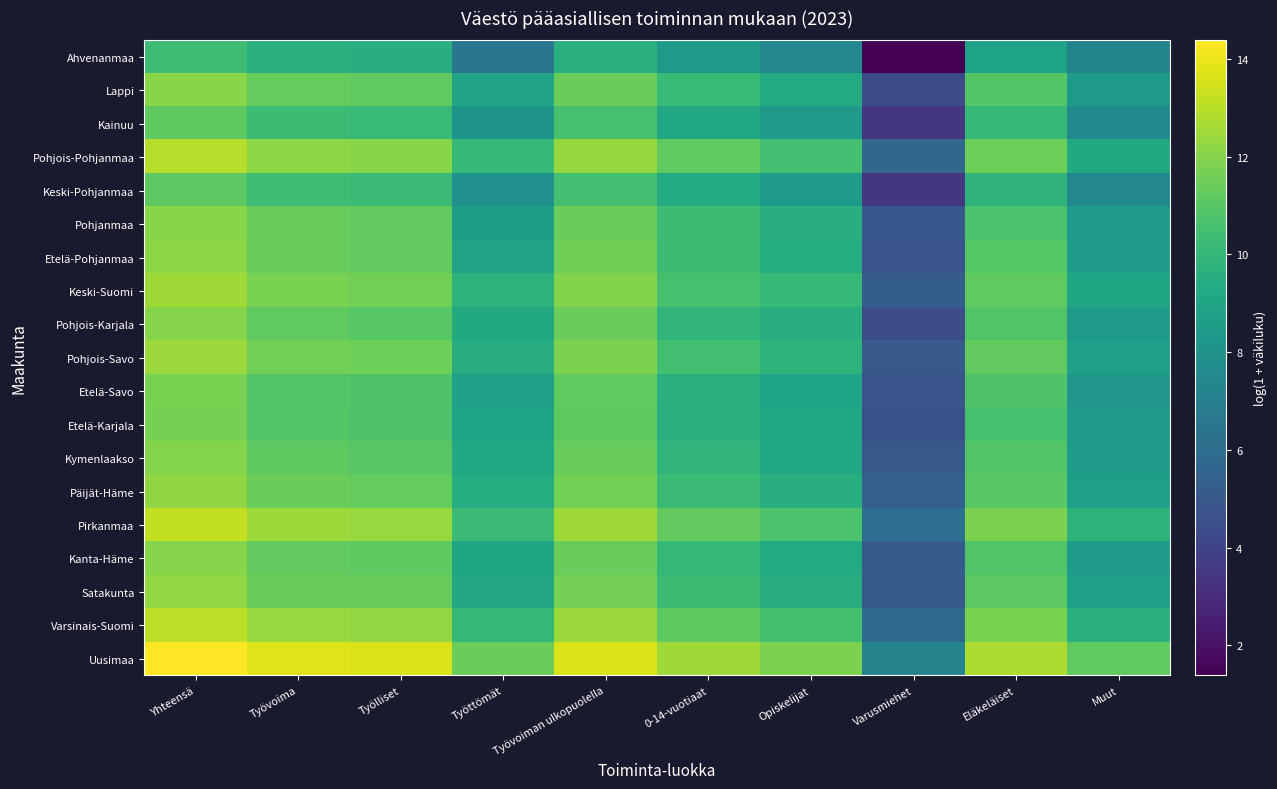

Reading left to right, list all the values displayed in this chart.

Uusimaa: Yhteensä=14.4	Työvoima=13.7	Työlliset=13.6	Työttömät=11.5	Työvoiman ulkopuolella=13.6	0-14-vuotiaat=12.5	Opiskelijat=11.8	Varusmiehet=7.2	Eläkeläiset=12.8	Muut=11.2
Varsinais-Suomi: Yhteensä=13.1	Työvoima=12.4	Työlliset=12.3	Työttömät=10.1	Työvoiman ulkopuolella=12.4	0-14-vuotiaat=11.1	Opiskelijat=10.5	Varusmiehet=5.9	Eläkeläiset=11.8	Muut=9.6
Satakunta: Yhteensä=12.3	Työvoima=11.5	Työlliset=11.4	Työttömät=9.2	Työvoiman ulkopuolella=11.7	0-14-vuotiaat=10.3	Opiskelijat=9.5	Varusmiehet=5.1	Eläkeläiset=11.1	Muut=8.8
Kanta-Häme: Yhteensä=12.0	Työvoima=11.3	Työlliset=11.2	Työttömät=9.0	Työvoiman ulkopuolella=11.4	0-14-vuotiaat=10.1	Opiskelijat=9.3	Varusmiehet=5.1	Eläkeläiset=10.8	Muut=8.5
Pirkanmaa: Yhteensä=13.2	Työvoima=12.5	Työlliset=12.4	Työttömät=10.3	Työvoiman ulkopuolella=12.5	0-14-vuotiaat=11.3	Opiskelijat=10.7	Varusmiehet=6.1	Eläkeläiset=11.8	Muut=9.8
Päijät-Häme: Yhteensä=12.2	Työvoima=11.4	Työlliset=11.3	Työttömät=9.4	Työvoiman ulkopuolella=11.6	0-14-vuotiaat=10.2	Opiskelijat=9.5	Varusmiehet=5.4	Eläkeläiset=11.1	Muut=8.8
Kymenlaakso: Yhteensä=12.0	Työvoima=11.2	Työlliset=11.0	Työttömät=9.2	Työvoiman ulkopuolella=11.4	0-14-vuotiaat=9.9	Opiskelijat=9.2	Varusmiehet=5.0	Eläkeläiset=10.9	Muut=8.5
Etelä-Karjala: Yhteensä=11.7	Työvoima=10.9	Työlliset=10.8	Työttömät=8.9	Työvoiman ulkopuolella=11.2	0-14-vuotiaat=9.6	Opiskelijat=9.2	Varusmiehet=4.7	Eläkeläiset=10.6	Muut=8.4
Etelä-Savo: Yhteensä=11.8	Työvoima=10.9	Työlliset=10.8	Työttömät=8.8	Työvoiman ulkopuolella=11.2	0-14-vuotiaat=9.6	Opiskelijat=8.9	Varusmiehet=4.8	Eläkeläiset=10.8	Muut=8.2
Pohjois-Savo: Yhteensä=12.4	Työvoima=11.6	Työlliset=11.5	Työttömät=9.5	Työvoiman ulkopuolella=11.8	0-14-vuotiaat=10.4	Opiskelijat=9.8	Varusmiehet=5.0	Eläkeläiset=11.2	Muut=8.7
Pohjois-Karjala: Yhteensä=12.0	Työvoima=11.2	Työlliset=11.0	Työttömät=9.3	Työvoiman ulkopuolella=11.4	0-14-vuotiaat=10.0	Opiskelijat=9.5	Varusmiehet=4.5	Eläkeläiset=10.9	Muut=8.3
Keski-Suomi: Yhteensä=12.5	Työvoima=11.7	Työlliset=11.6	Työttömät=9.8	Työvoiman ulkopuolella=11.9	0-14-vuotiaat=10.6	Opiskelijat=10.1	Varusmiehet=5.2	Eläkeläiset=11.2	Muut=9.0
Etelä-Pohjanmaa: Yhteensä=12.2	Työvoima=11.4	Työlliset=11.3	Työttömät=8.9	Työvoiman ulkopuolella=11.6	0-14-vuotiaat=10.3	Opiskelijat=9.4	Varusmiehet=4.8	Eläkeläiset=11.0	Muut=8.5
Pohjanmaa: Yhteensä=12.1	Työvoima=11.3	Työlliset=11.3	Työttömät=8.6	Työvoiman ulkopuolella=11.4	0-14-vuotiaat=10.3	Opiskelijat=9.5	Varusmiehet=4.9	Eläkeläiset=10.7	Muut=8.6
Keski-Pohjanmaa: Yhteensä=11.1	Työvoima=10.3	Työlliset=10.2	Työttömät=8.0	Työvoiman ulkopuolella=10.5	0-14-vuotiaat=9.4	Opiskelijat=8.5	Varusmiehet=3.4	Eläkeläiset=9.8	Muut=7.5
Pohjois-Pohjanmaa: Yhteensä=12.9	Työvoima=12.2	Työlliset=12.0	Työttömät=10.1	Työvoiman ulkopuolella=12.3	0-14-vuotiaat=11.2	Opiskelijat=10.5	Varusmiehet=5.7	Eläkeläiset=11.5	Muut=9.3
Kainuu: Yhteensä=11.2	Työvoima=10.3	Työlliset=10.2	Työttömät=8.1	Työvoiman ulkopuolella=10.6	0-14-vuotiaat=9.1	Opiskelijat=8.4	Varusmiehet=3.4	Eläkeläiset=10.1	Muut=7.6
Lappi: Yhteensä=12.1	Työvoima=11.3	Työlliset=11.2	Työttömät=9.0	Työvoiman ulkopuolella=11.5	0-14-vuotiaat=10.1	Opiskelijat=9.3	Varusmiehet=4.4	Eläkeläiset=10.9	Muut=8.4
Ahvenanmaa: Yhteensä=10.3	Työvoima=9.6	Työlliset=9.6	Työttömät=6.5	Työvoiman ulkopuolella=9.6	0-14-vuotiaat=8.5	Opiskelijat=7.4	Varusmiehet=1.4	Eläkeläiset=8.9	Muut=7.2